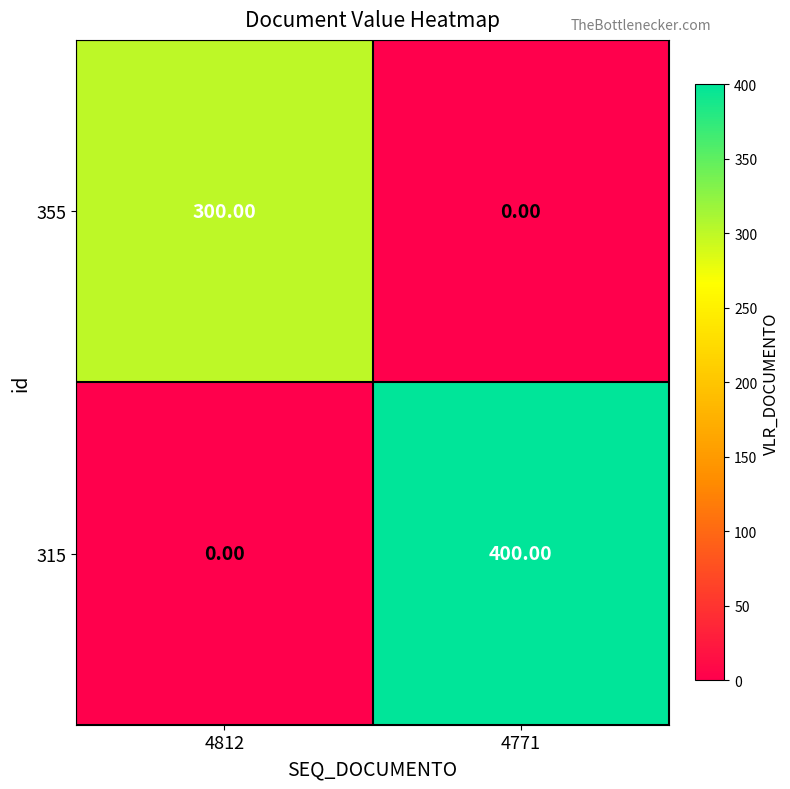

List the series in order of their overall mean, lowest first.

355, 315